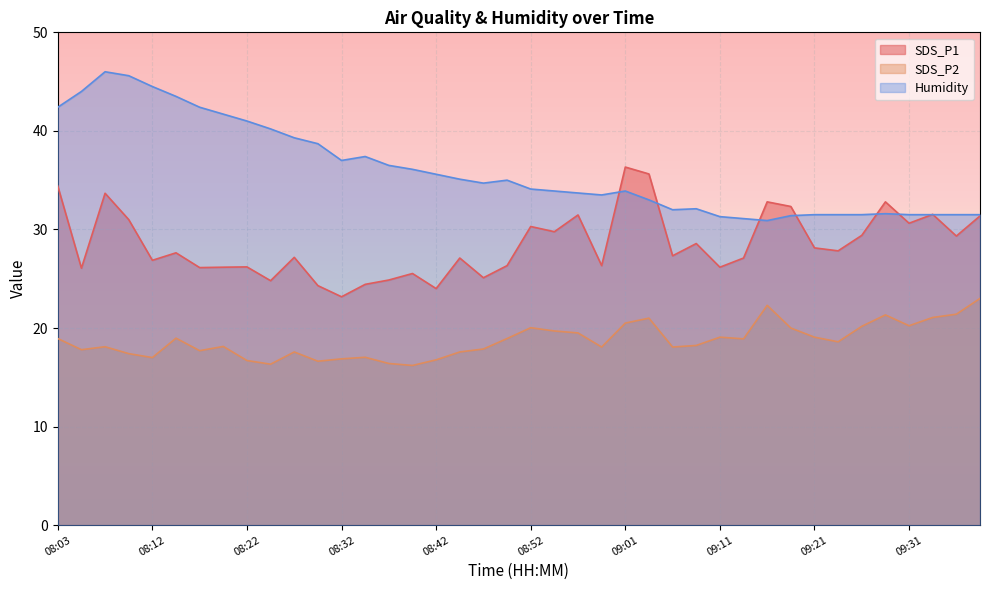

Which series ends up on top after the final intersection of SDS_P1 and Humidity?

Humidity